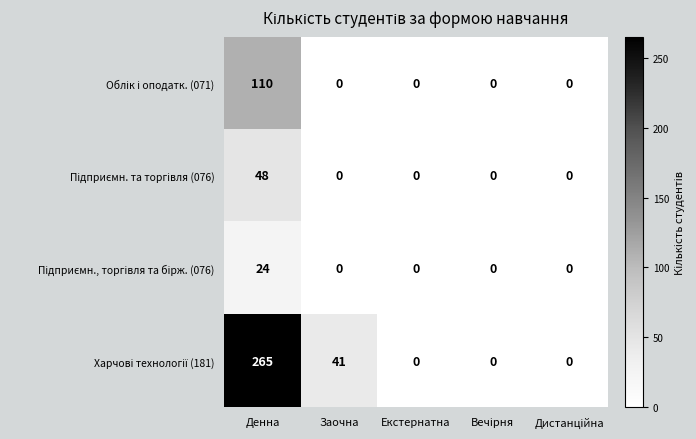

What is the maximum value shown in the chart?

265